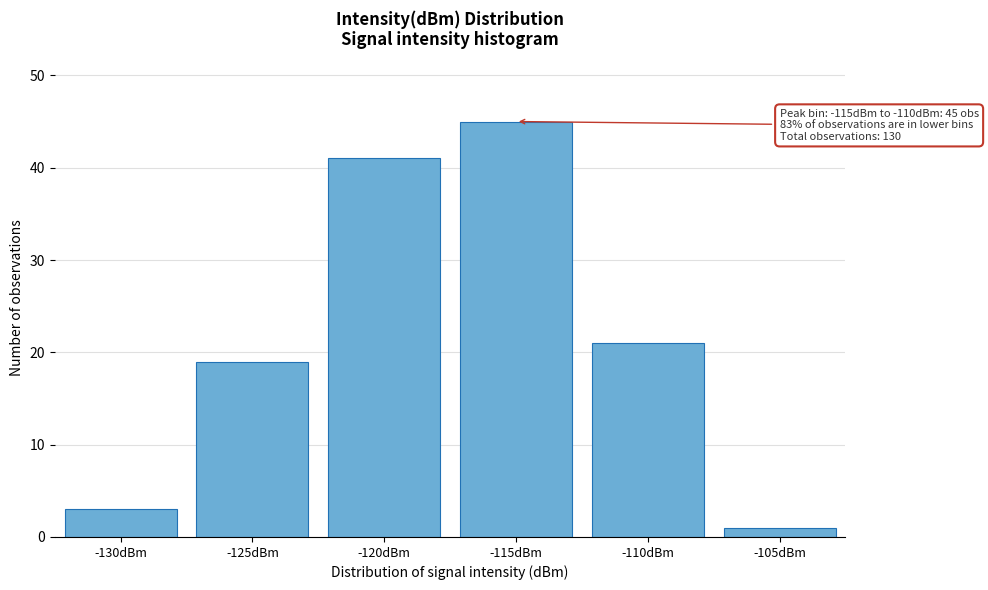

Reading right to left, what are all the values shown in this chart?

1	21	45	41	19	3